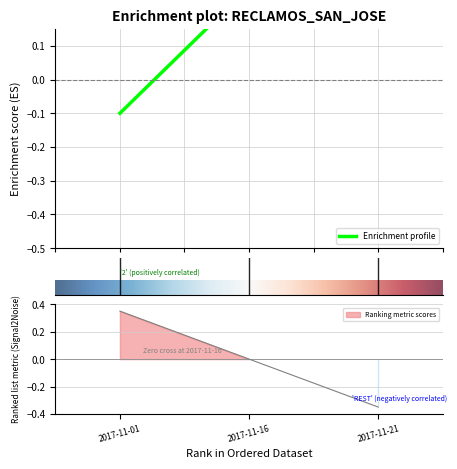

Where is the data nearest to the value 0?

2017-11-01